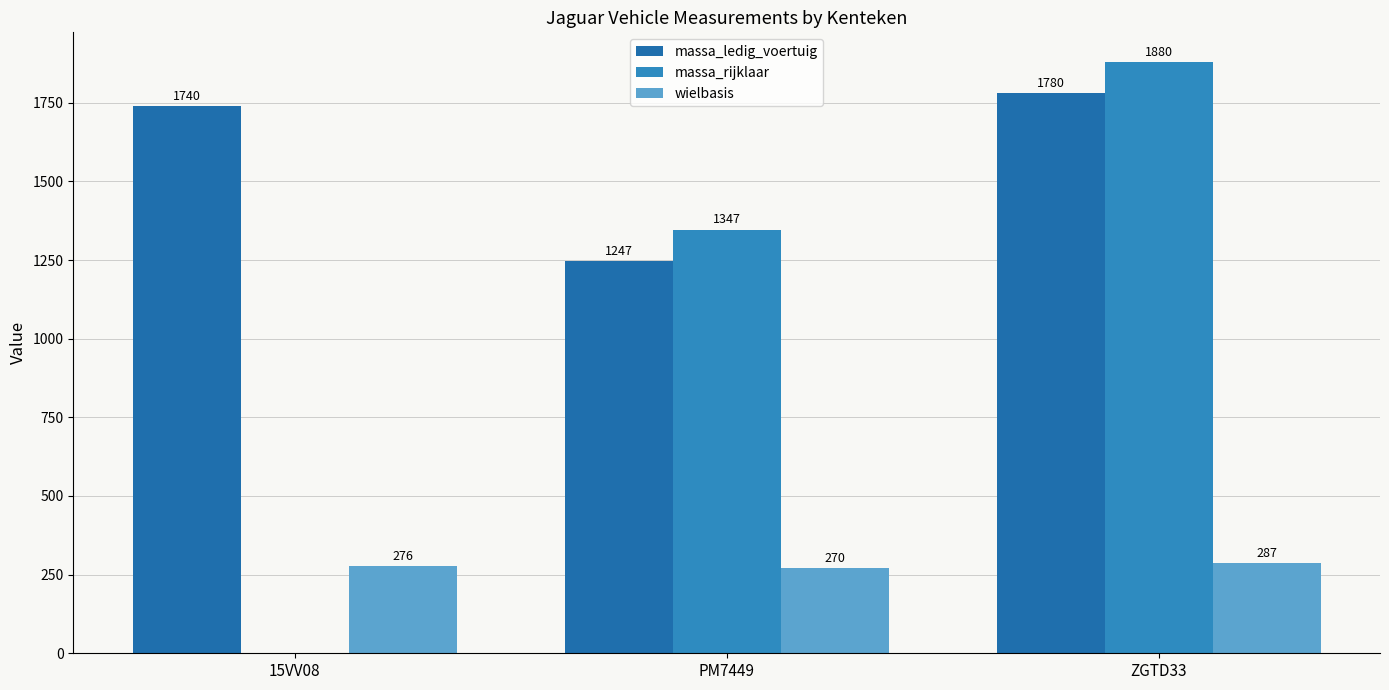

True or false: massa_ledig_voertuig has a value of 1780 at ZGTD33.

True